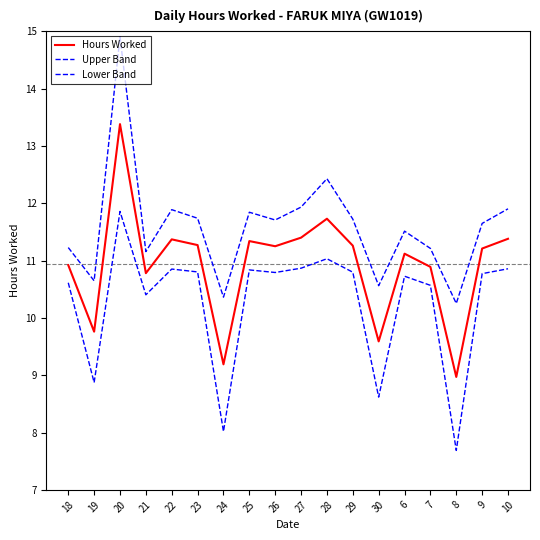

At which label does Lower Band reach its peak?

20